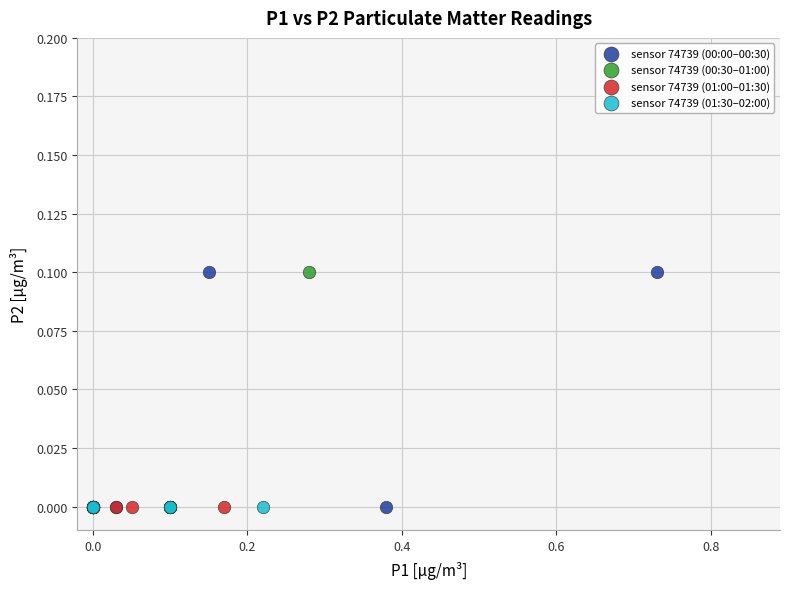

What are all the series names shown in the legend?

sensor 74739 (00:00–00:30), sensor 74739 (00:30–01:00), sensor 74739 (01:00–01:30), sensor 74739 (01:30–02:00)